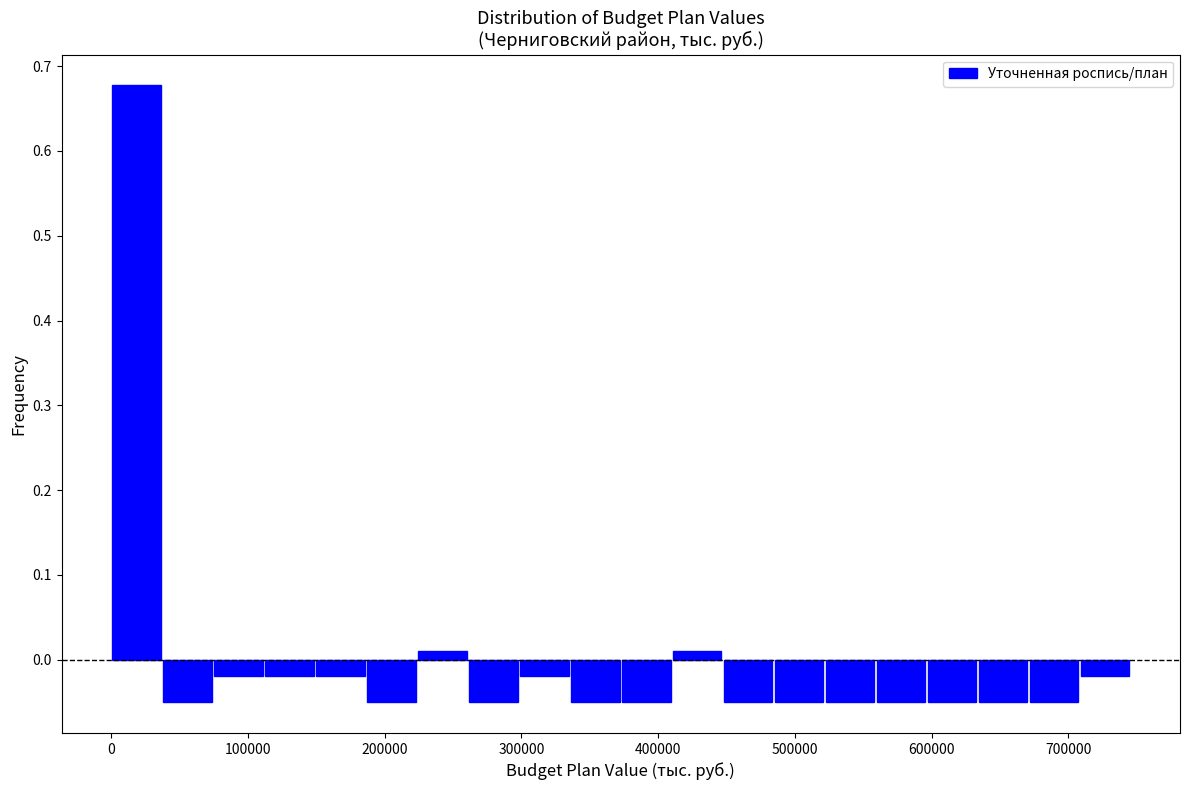

Read against the x-axis, roughly where is the centre of the tallest bar?

20000